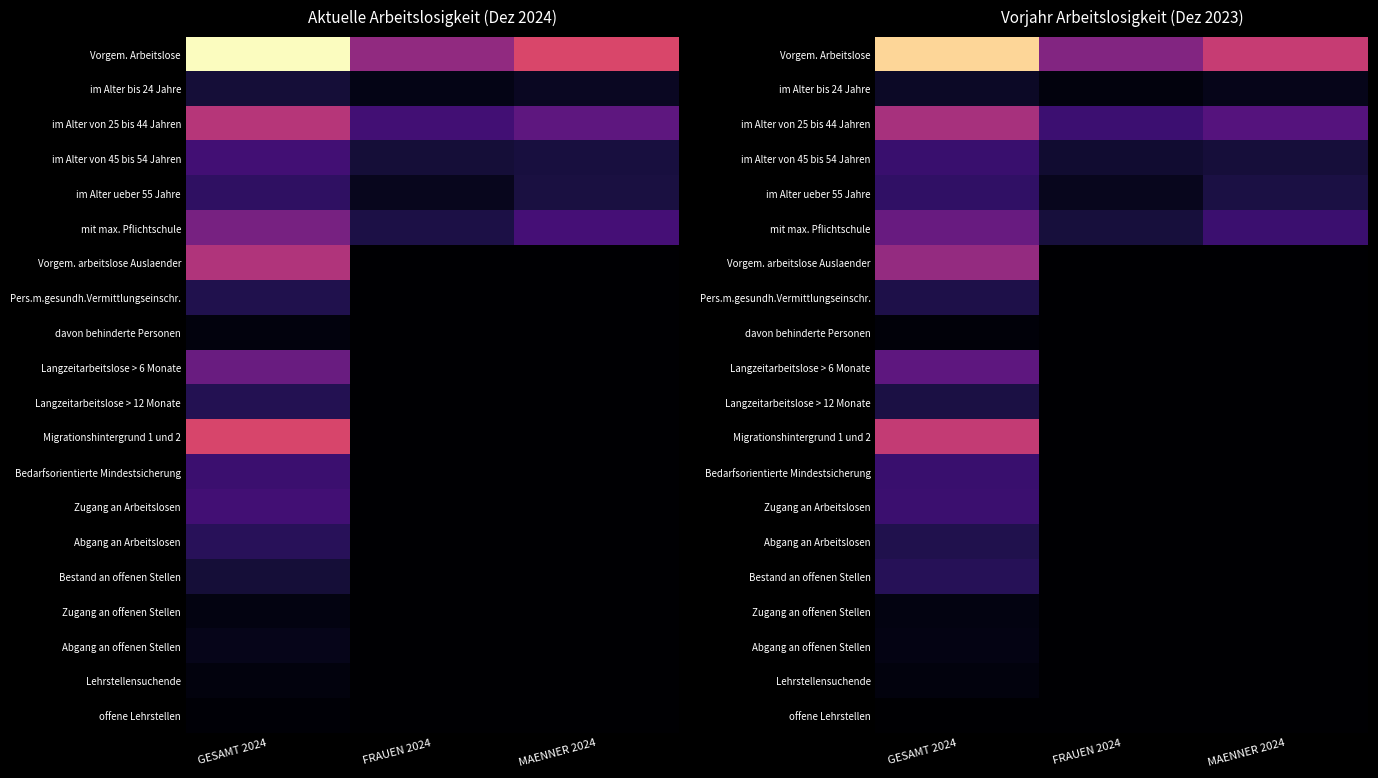

What is the maximum value for Lehrstellensuchende?

56